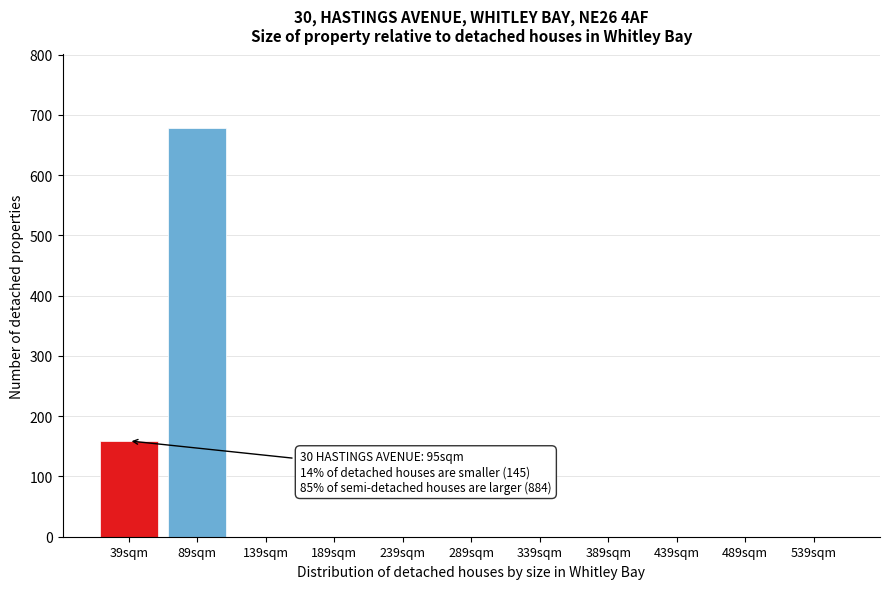

What is the sum of all values?

837